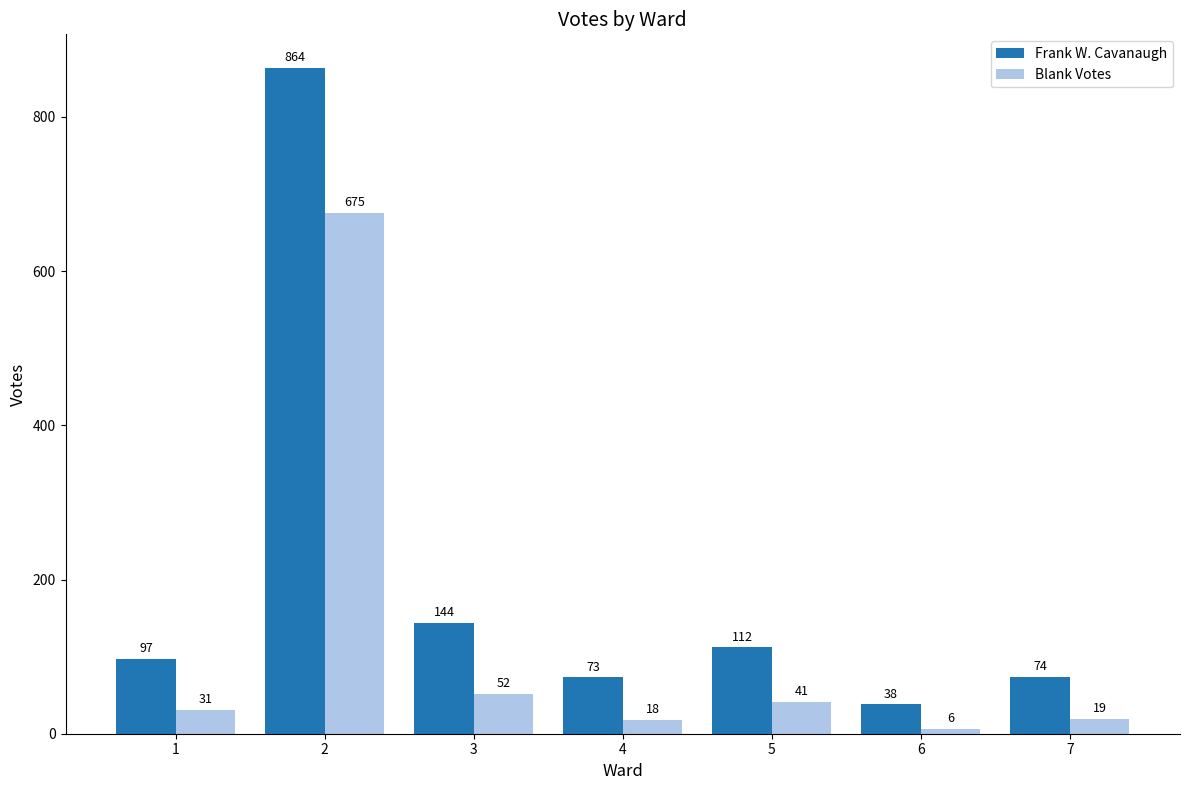

Where is Frank W. Cavanaugh nearest to the value 451?

3